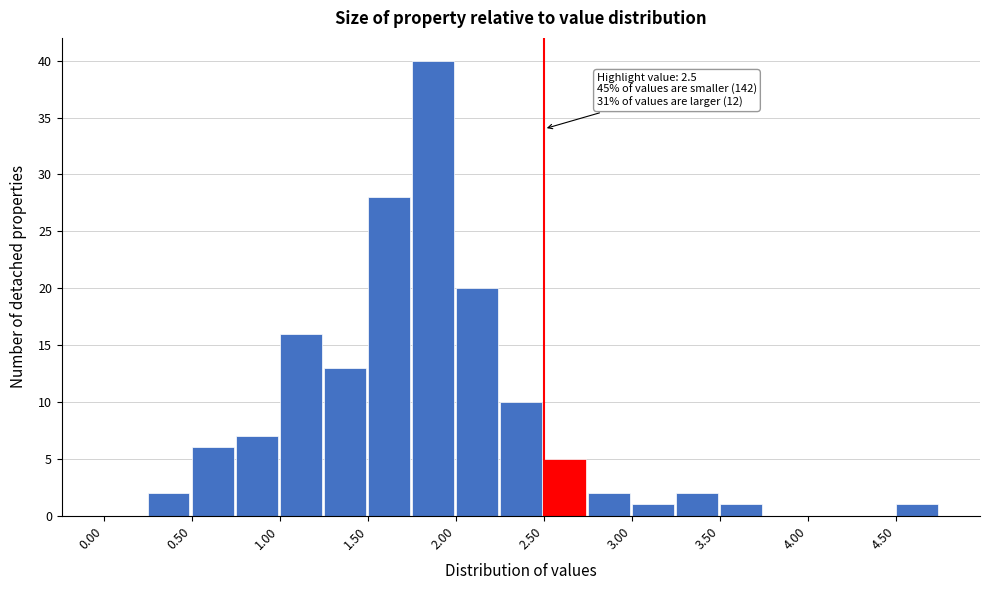

Over which range of the x-axis is the bar tallest?

1.75 to 2.00